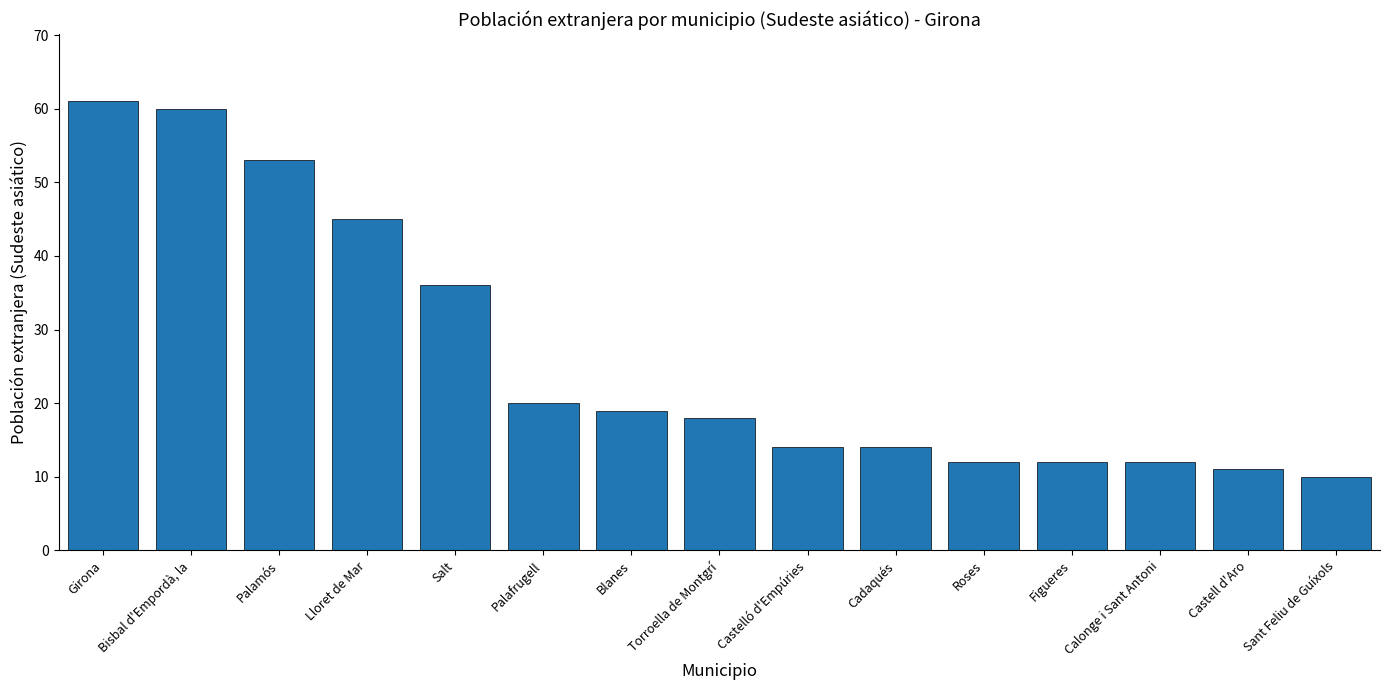

What is the average value?

26